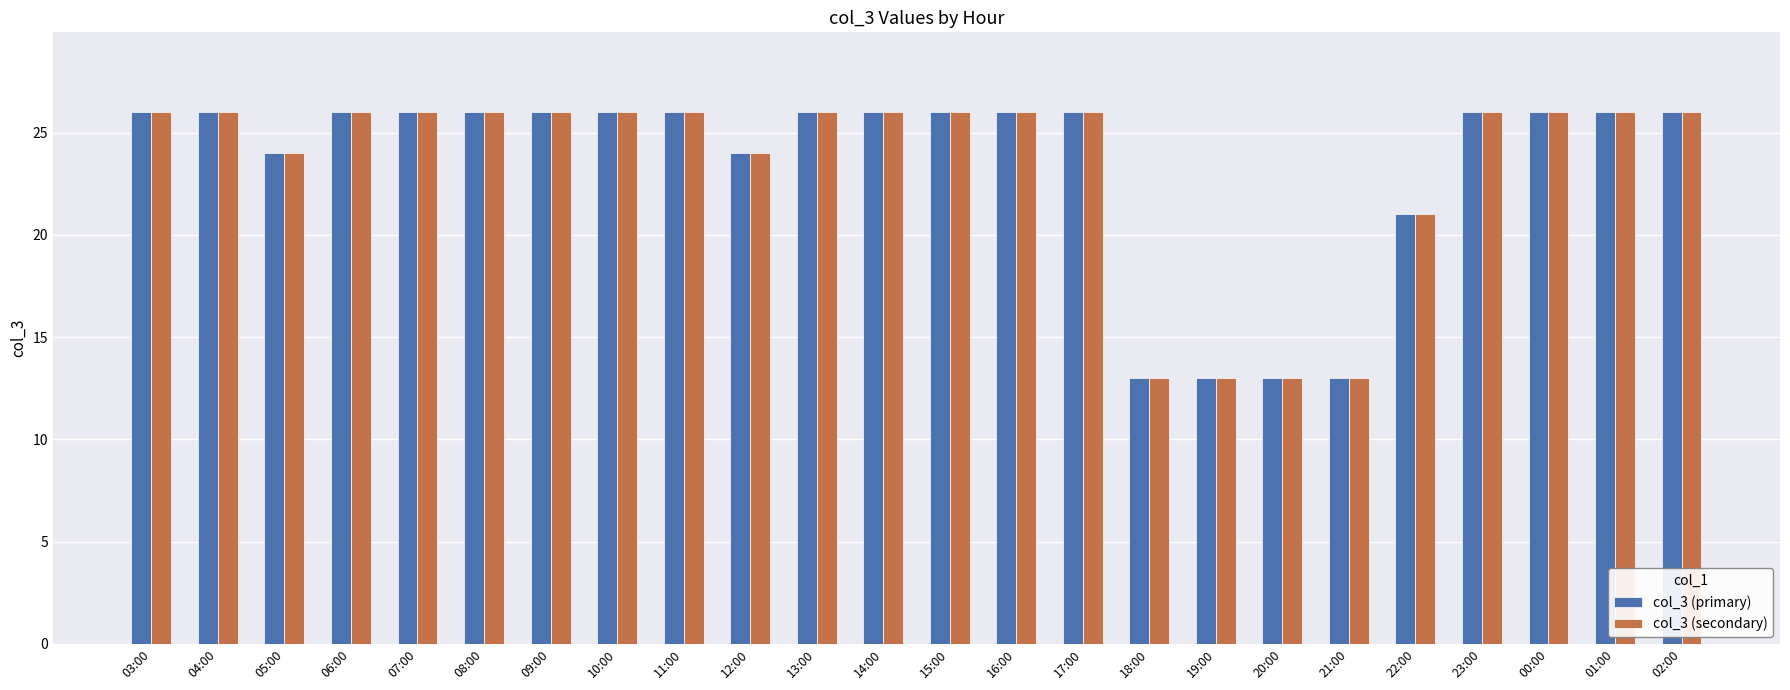

What is the sum of all col_3 (secondary) values?

563